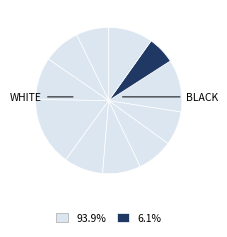

Count the number of slices in the pie.

11